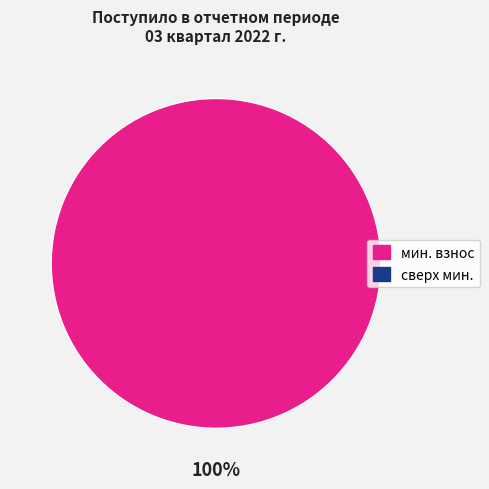

Is there any slice that represents more than half of the pie?

Yes